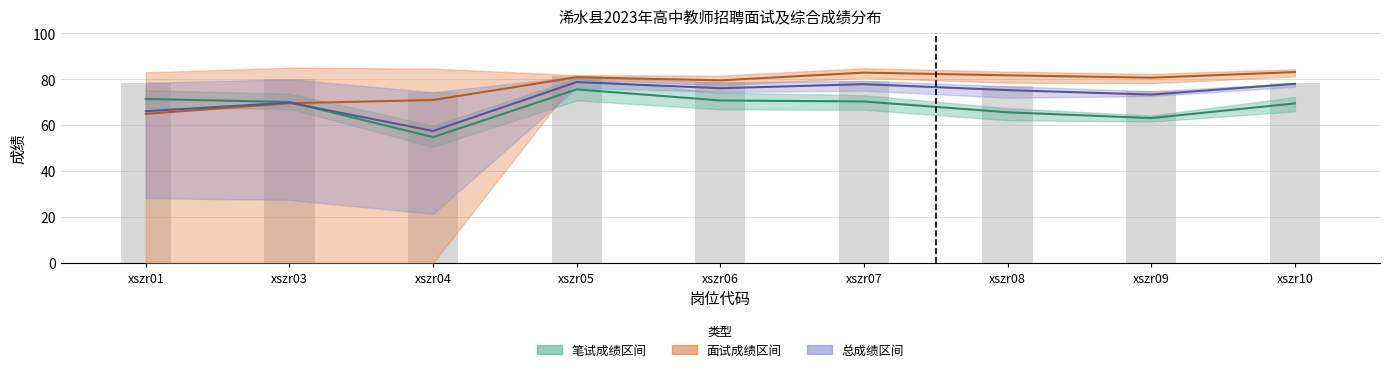

Reading left to right, transcribe all the data shown in this chart.

笔试成绩均值: 71.4	70.1	54.8	75.6	70.8	70.3	65.6	63.1	69.5
面试成绩均值: 64.9	69.5	71.0	80.9	79.5	82.9	81.7	80.7	83.1
总成绩均值: 66.1	69.8	57.5	78.8	76.1	77.9	75.3	73.3	78.0
综合成绩(最高): 78.5	80.0	74.4	81.2	78.6	79.4	77.0	74.8	78.2